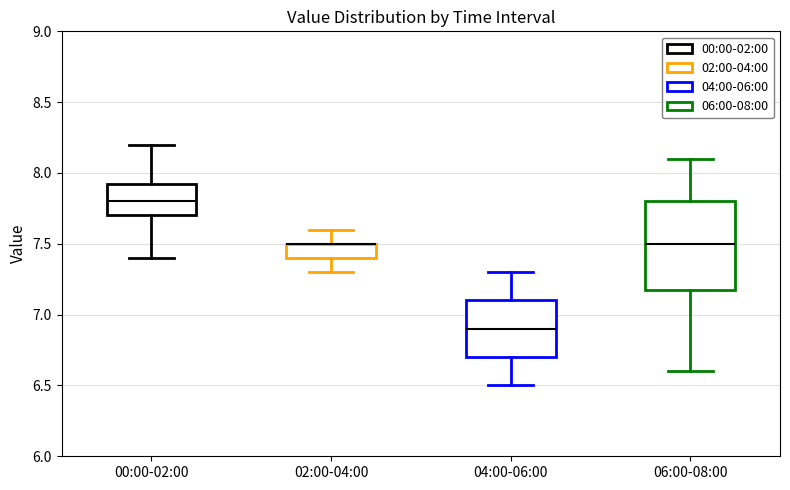

Comparing the boxes themselves (not the whiskers), which one is the tallest?

06:00-08:00